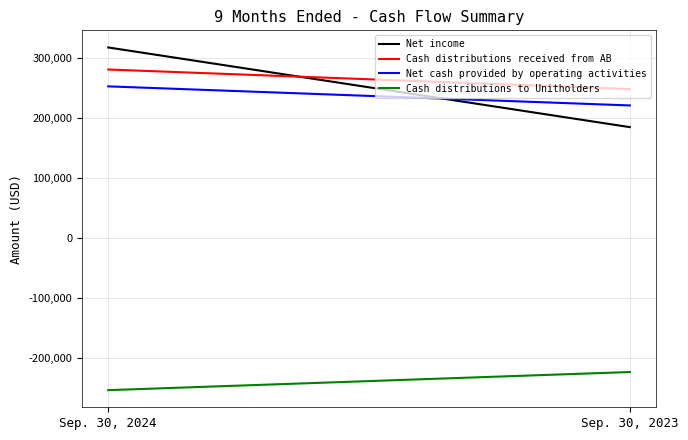

Reading left to right, transcribe all the data shown in this chart.

Net income: Sep. 30, 2024=317940	Sep. 30, 2023=184986
Cash distributions received from AB: Sep. 30, 2024=281164	Sep. 30, 2023=248529
Net cash provided by operating activities: Sep. 30, 2024=253021	Sep. 30, 2023=221180
Cash distributions to Unitholders: Sep. 30, 2024=-253923	Sep. 30, 2023=-223679